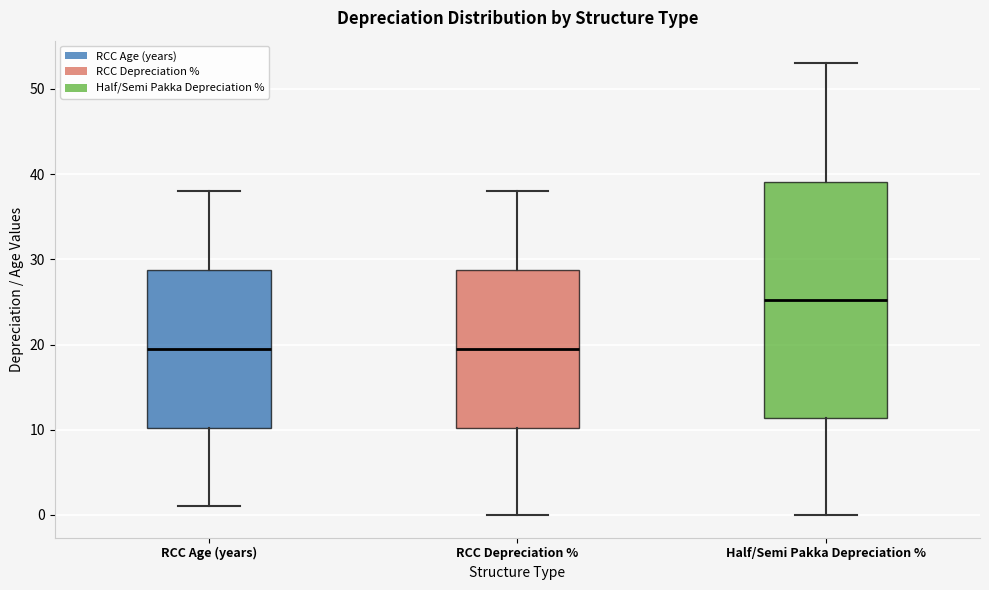

Reading left to right, read every box against the y-axis: the position of its median line, the range the box covers, and the ends of its whiskers. The values are not printed on the chart, so give them approximately, as read against the axis.

RCC Age (years): median 20, box 10 to 29, whiskers 1 to 38
RCC Depreciation %: median 20, box 10 to 29, whiskers 0 to 38
Half/Semi Pakka Depreciation %: median 25, box 11 to 39, whiskers 0 to 53